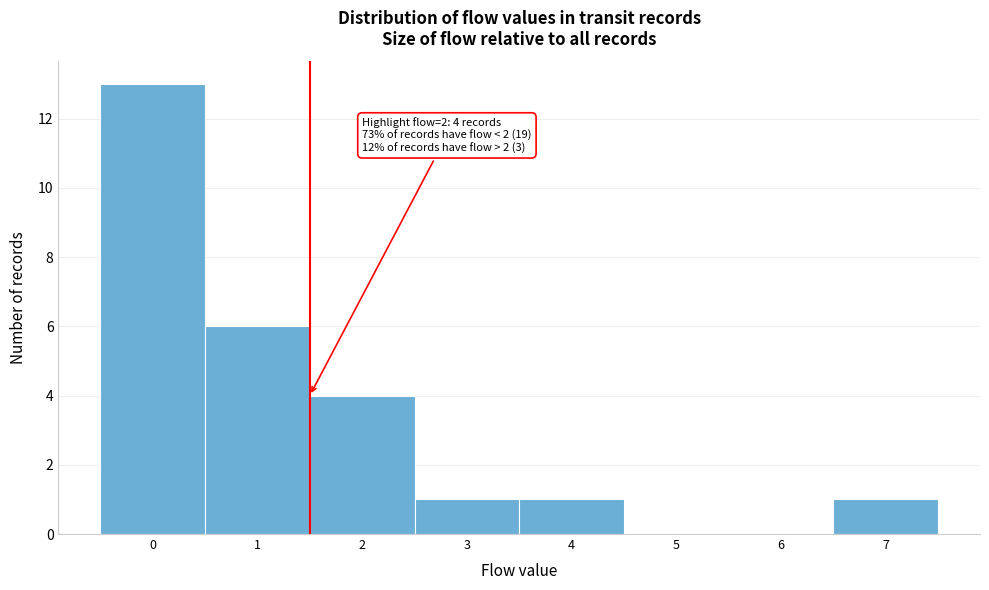

Reading left to right, extract all data points from this chart.

0=13	1=6	2=4	3=1	4=1	5=0	6=0	7=1